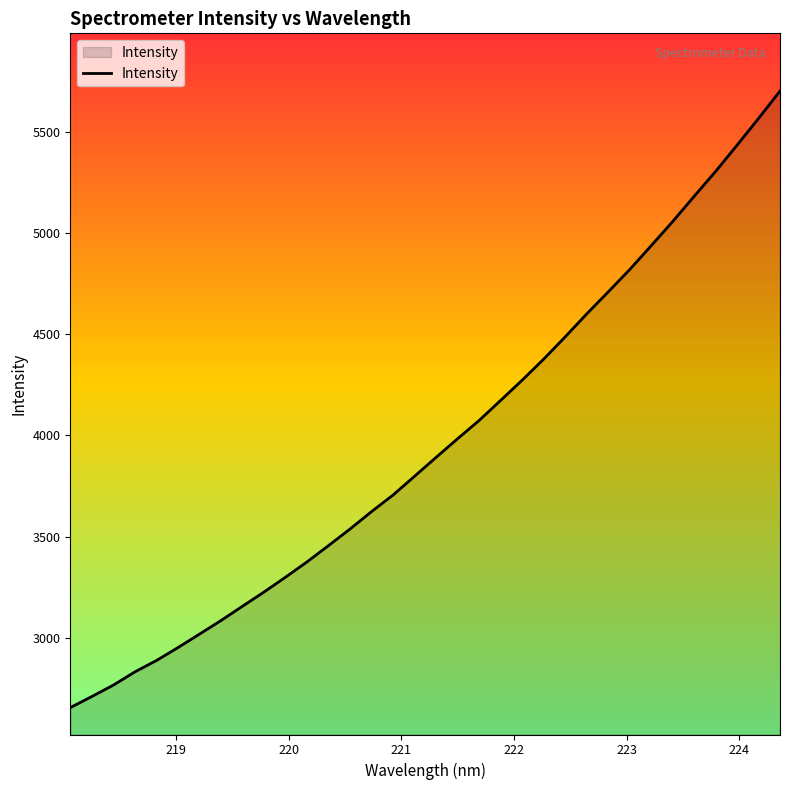

What is the smallest value displayed?

2655.2